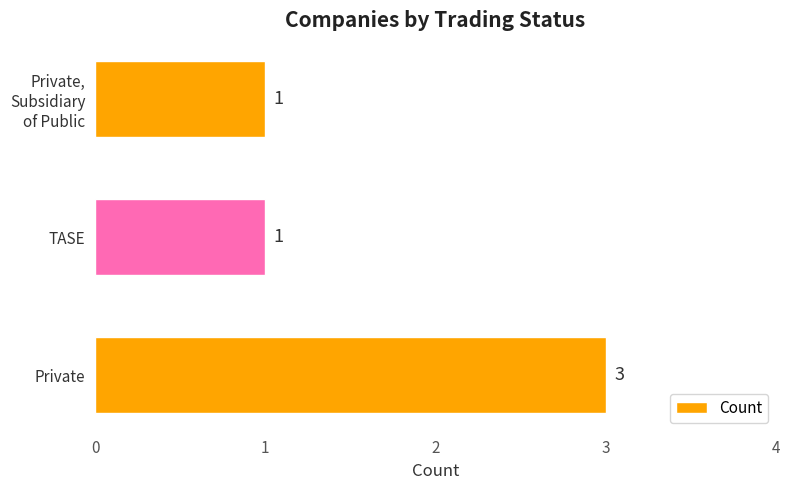

What value does the data have at Private?

3